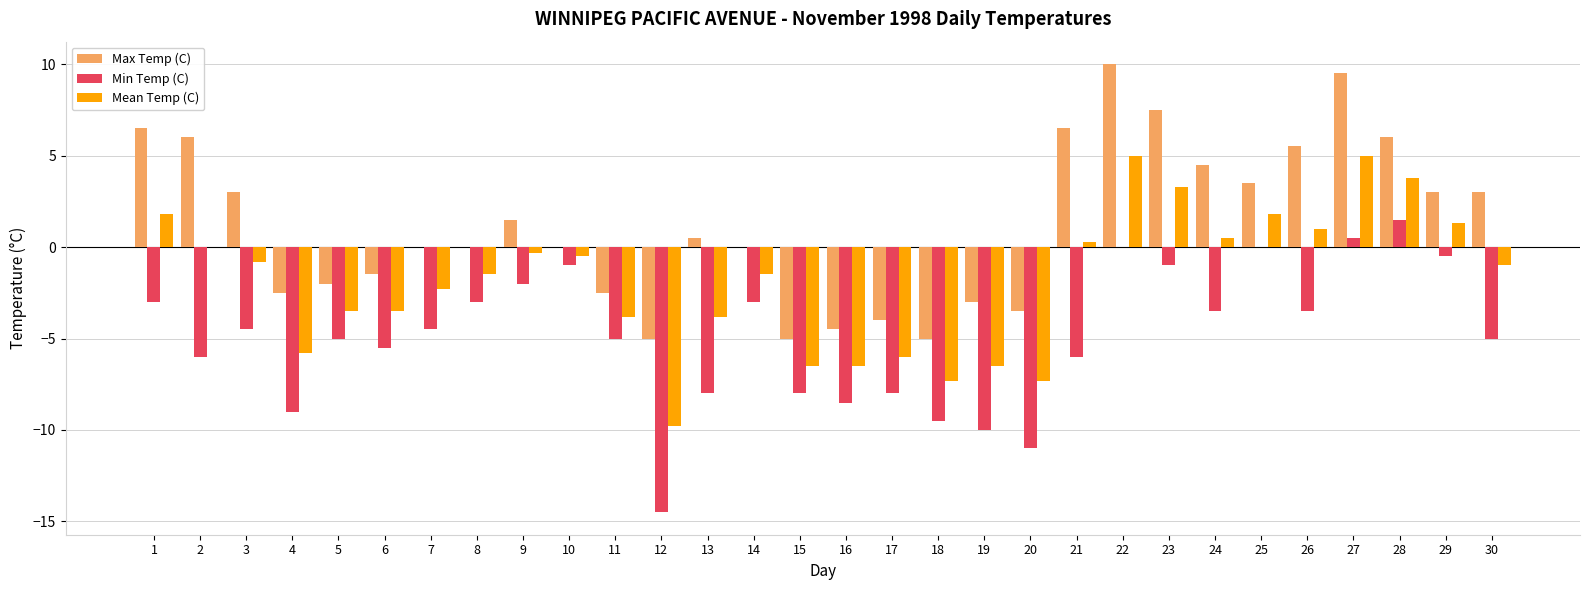

How many groups of bars are there?

30